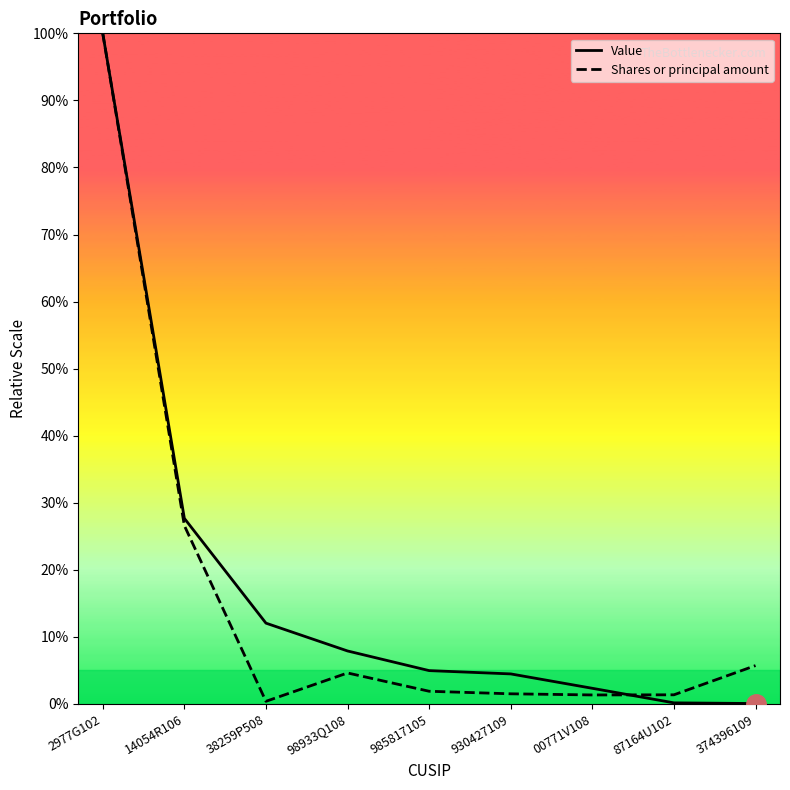

Reading left to right, transcribe all the data shown in this chart.

Value: 100.0	27.7	12.1	7.9	5.0	4.5	2.3	0.2	0.1
Shares or principal amount: 100.0	26.6	0.4	4.6	1.9	1.5	1.3	1.4	5.7